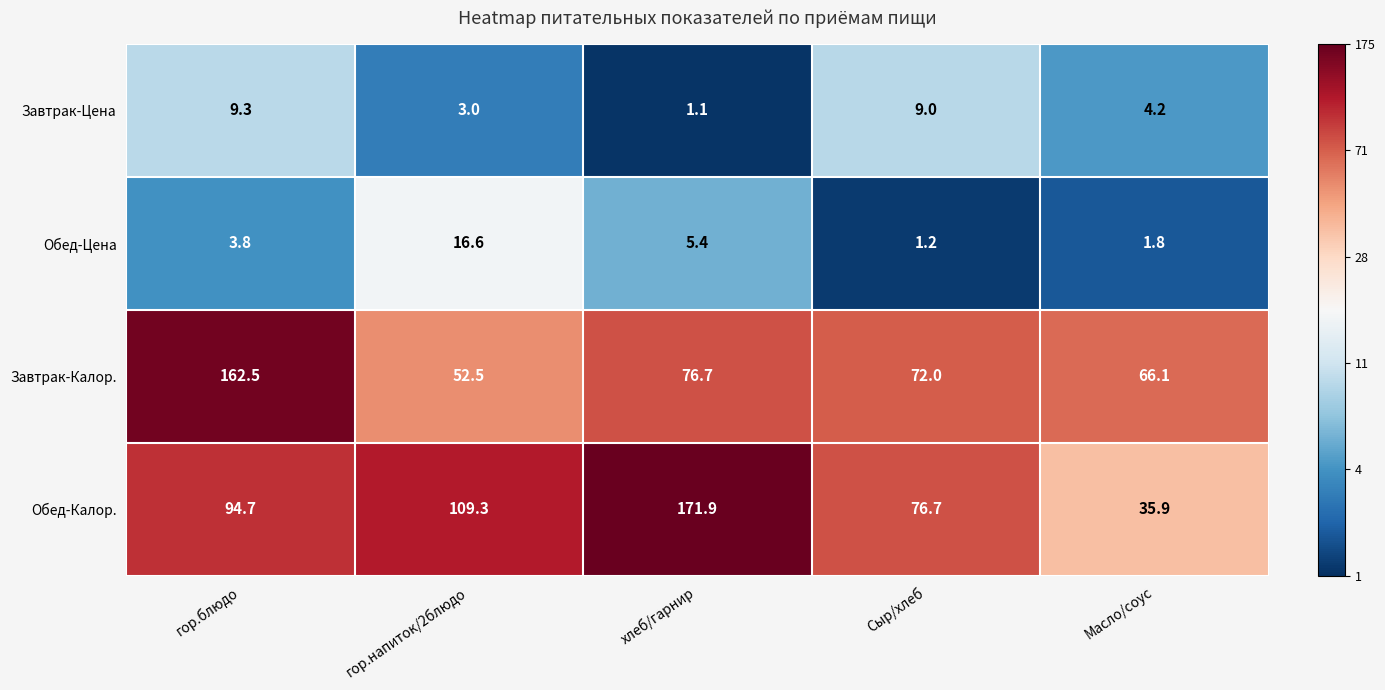

How many categories are shown in the chart?

5